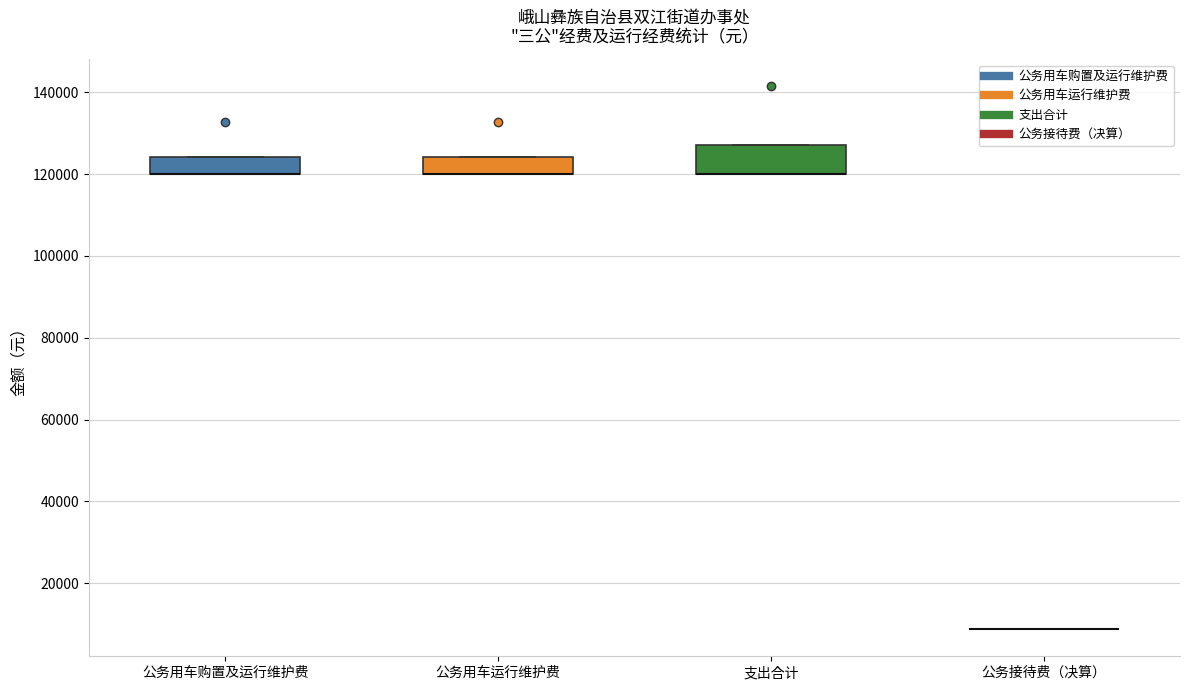

Where is the lower edge of the box for 公务用车购置及运行维护费 on the y-axis? The values are not printed on the chart, so give them approximately, as read against the axis.

120000